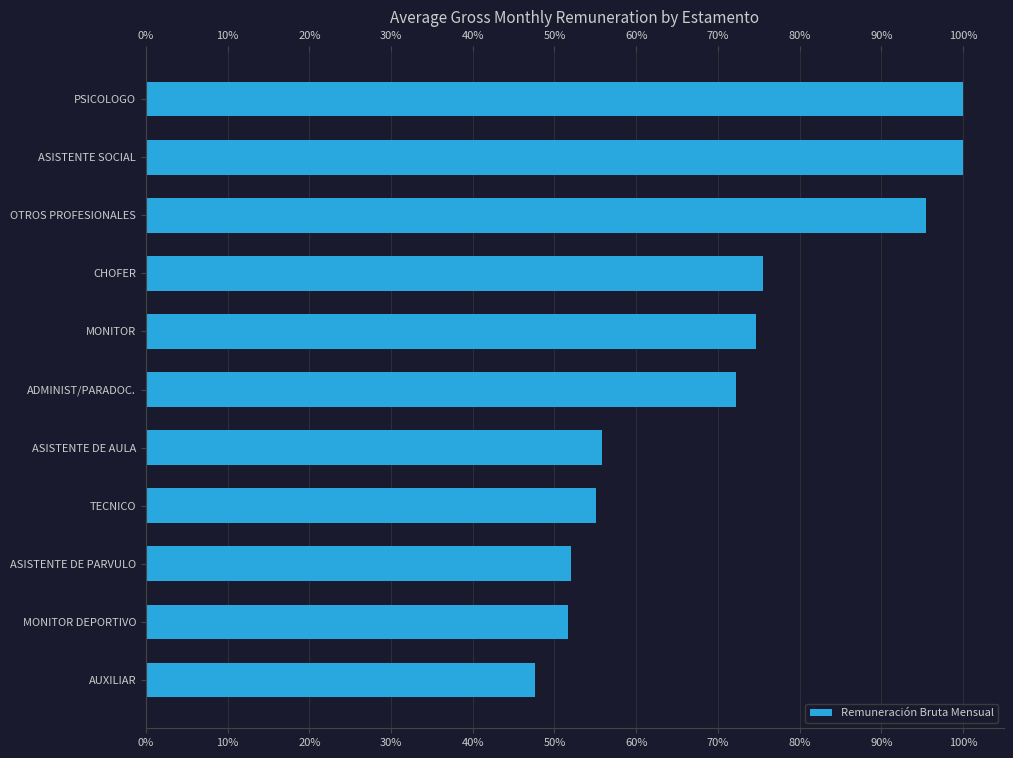

The value at MONITOR DEPORTIVO is 88.2. True or false?

False